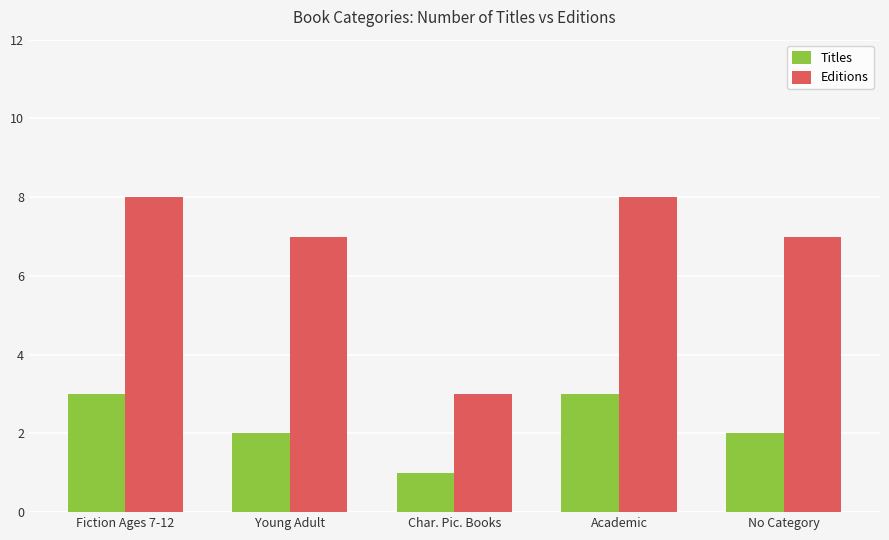

What is the label of the 4th bar from the left?

Academic